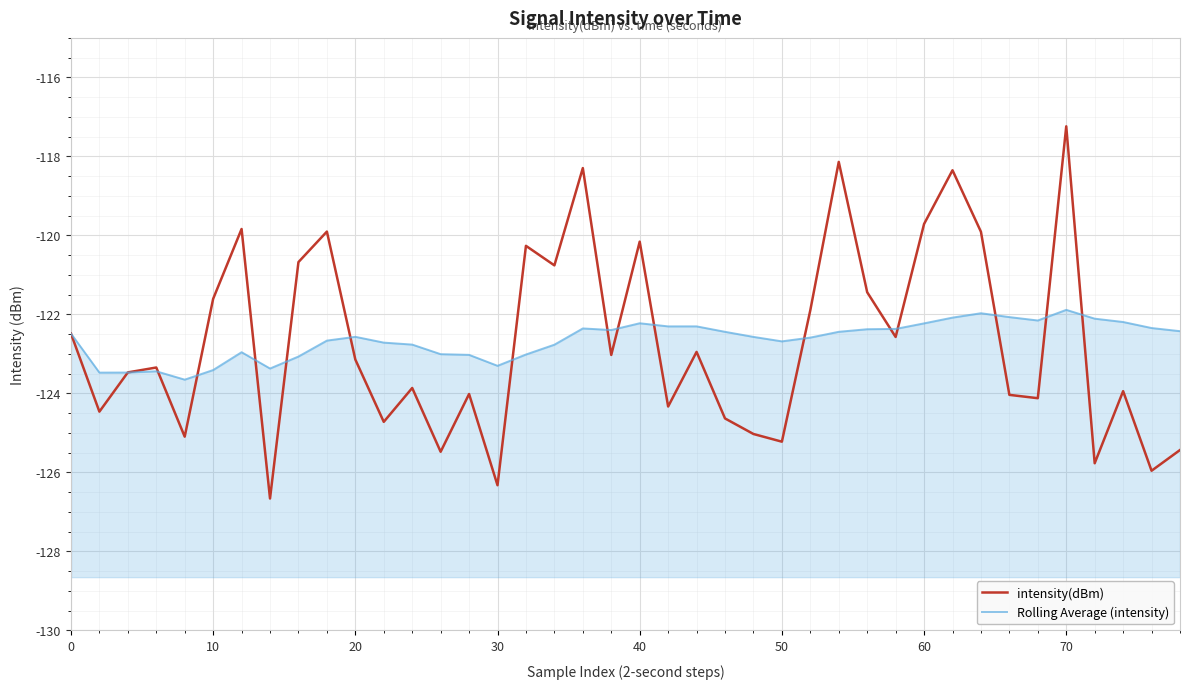

Rank the series at 9 from highest to lowest value.

intensity(dBm), Rolling Average (intensity)